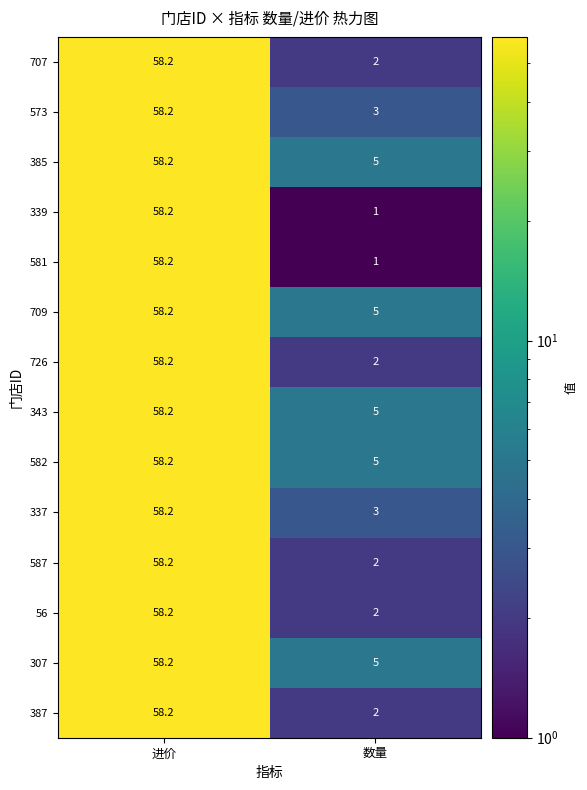

Is it true that 307 equals 5.0 at 数量?

True